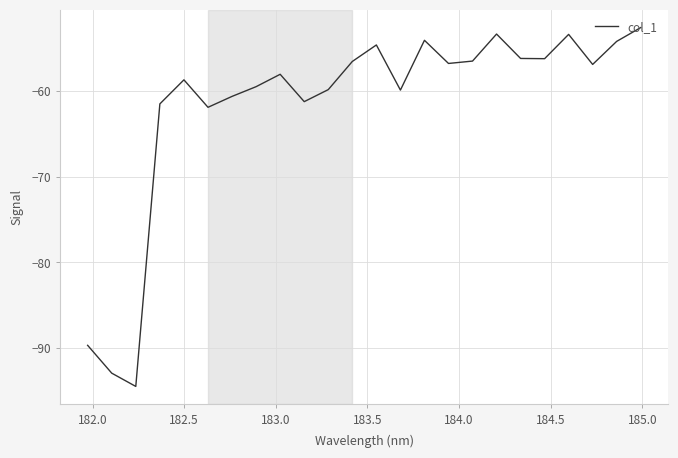

What is the difference between the maximum and minimum values?

41.8